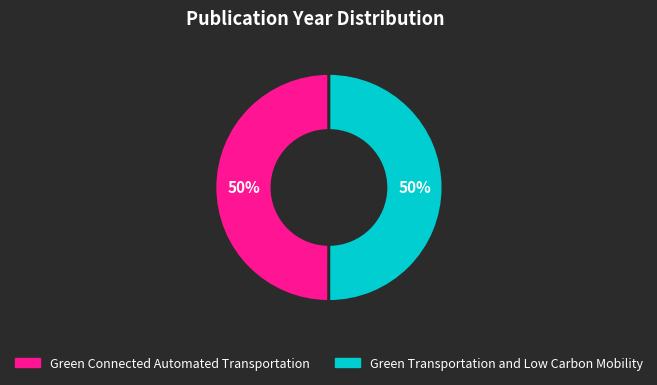

Is the sum of Green Transportation and Low Carbon Mobility and Green Connected Automated Transportation greater than half?

Yes